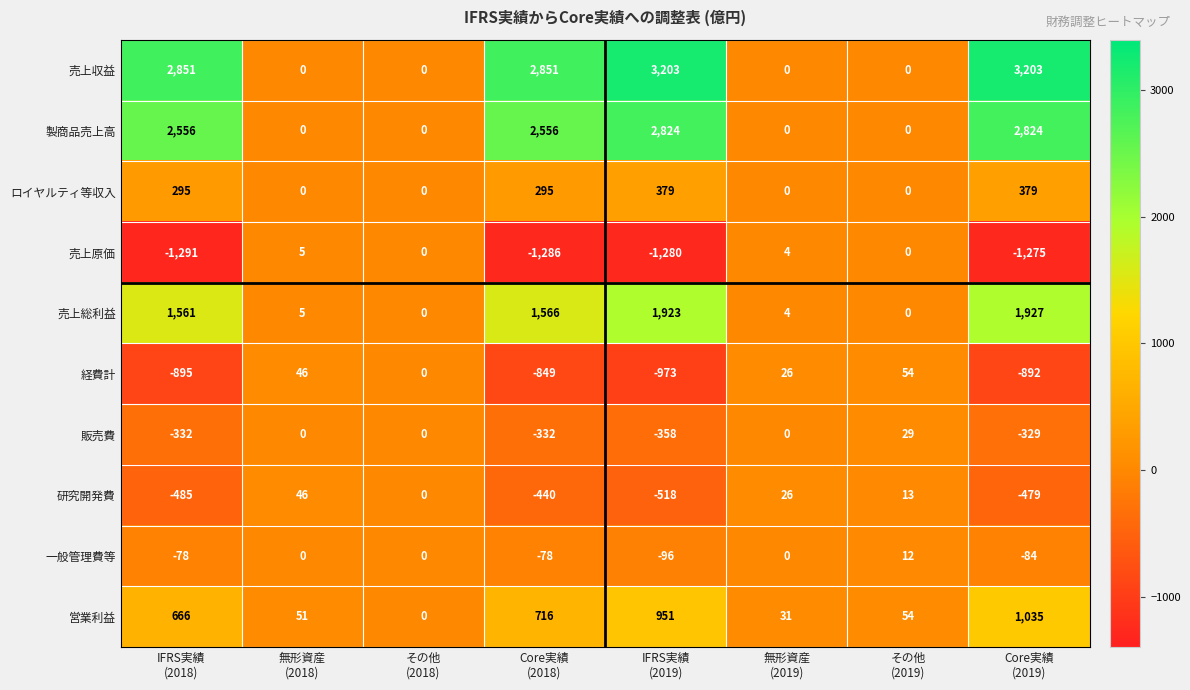

List the series in order of their peak value, lowest first.

売上原価, 一般管理費等, 販売費, 研究開発費, 経費計, ロイヤルティ等収入, 営業利益, 売上総利益, 製商品売上高, 売上収益